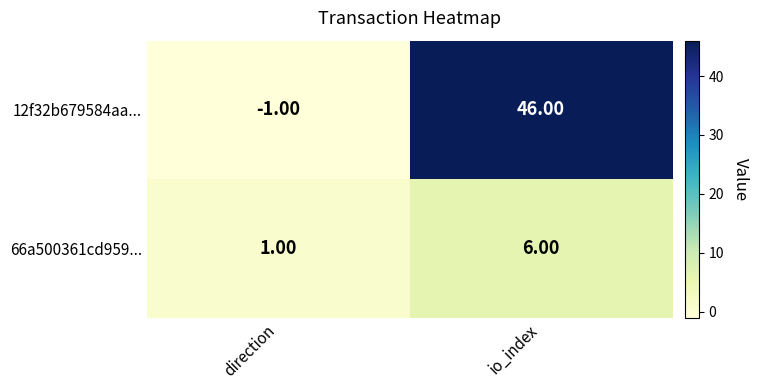

At which label is 12f32b679584aa... closest to 22?

direction